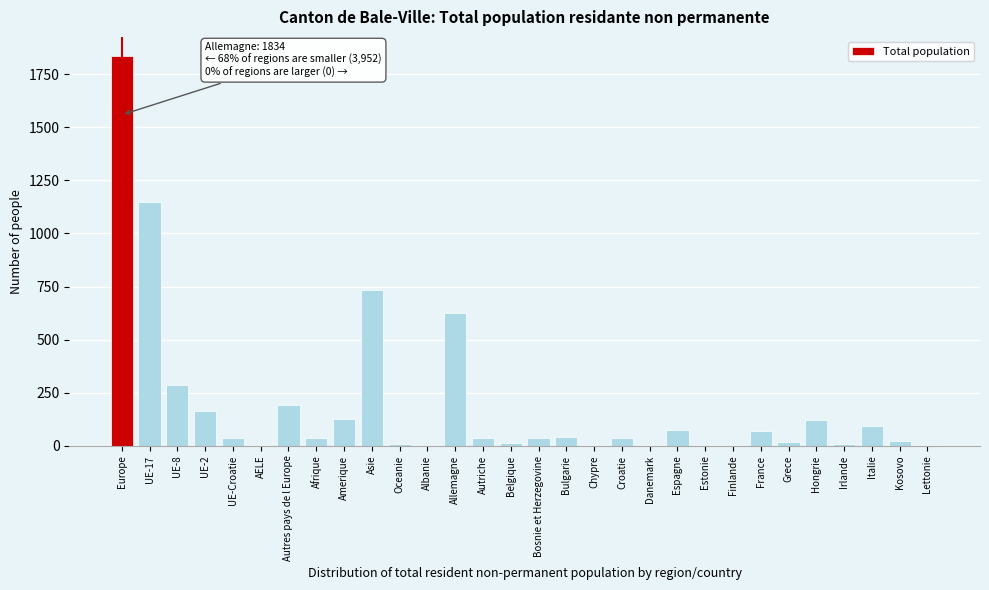

At which category does the chart reach its peak across all series?

Europe